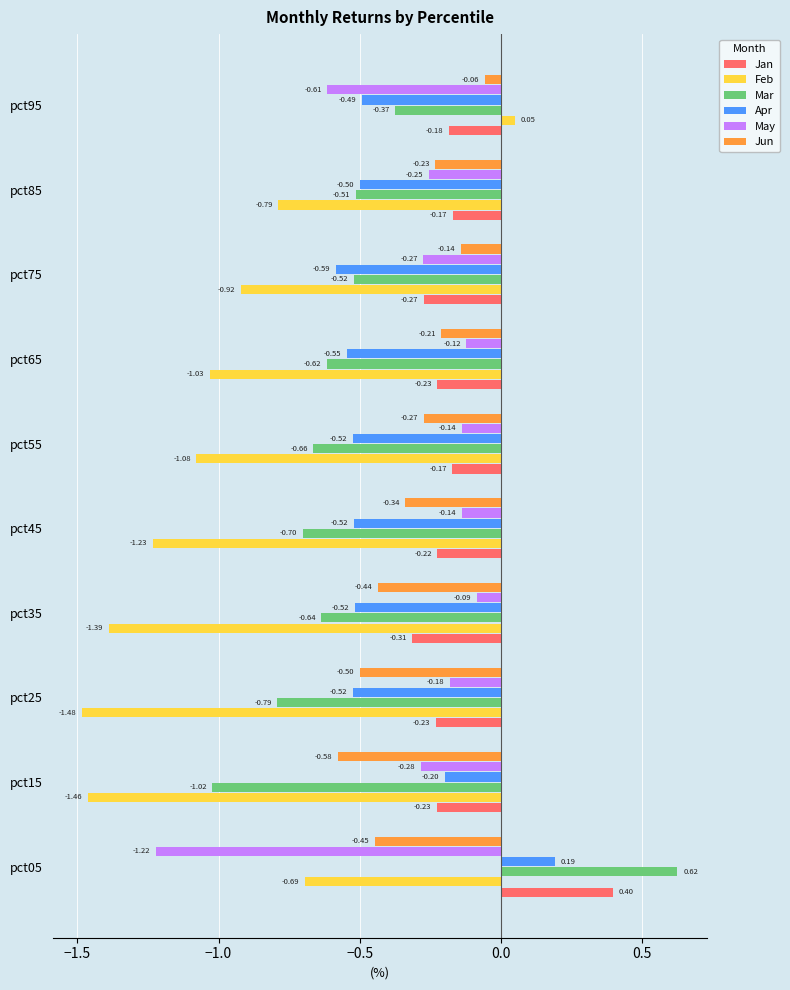

Which category has the lowest value in the Jun series?

pct15